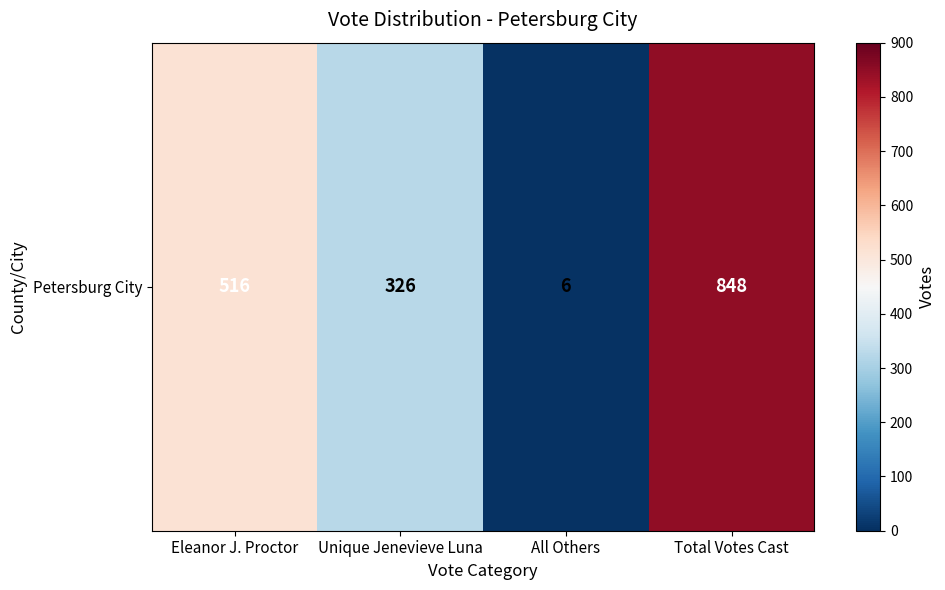

Read the value at Eleanor J. Proctor, to the nearest 10.

520